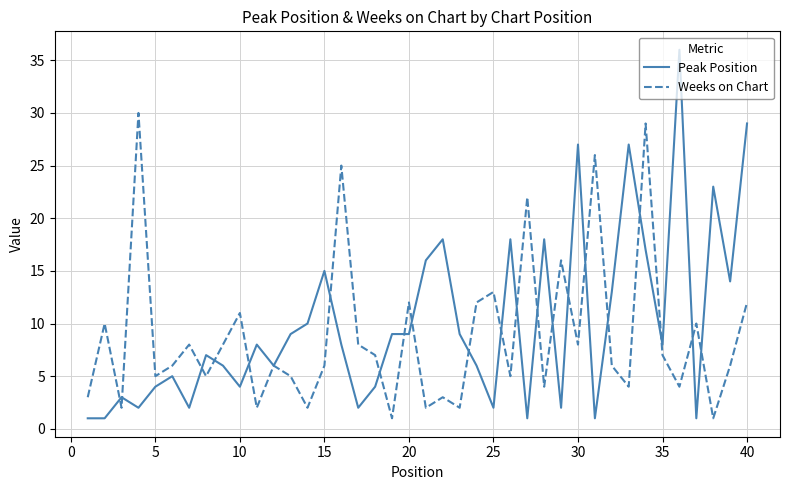

Rank the series by their maximum value, from highest to lowest.

Peak Position, Weeks on Chart